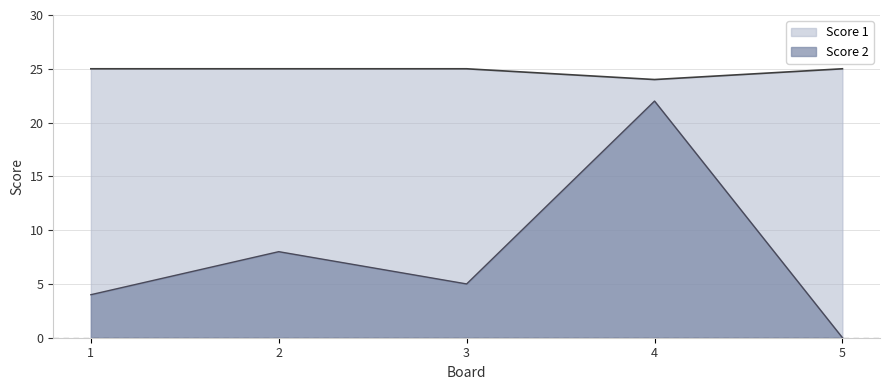

How many values in the Score 1 series are below 25?

1